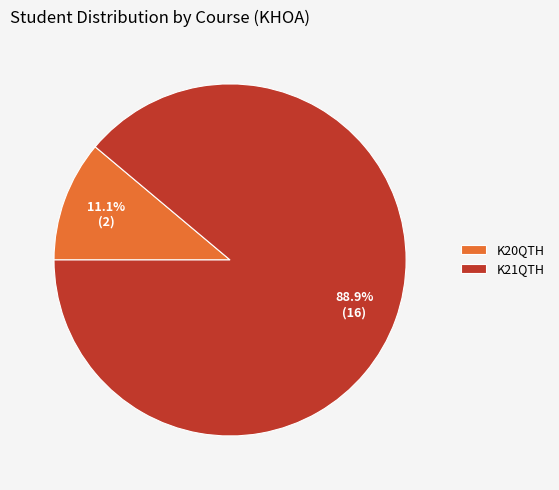

What is the largest slice in the pie chart?

K21QTH